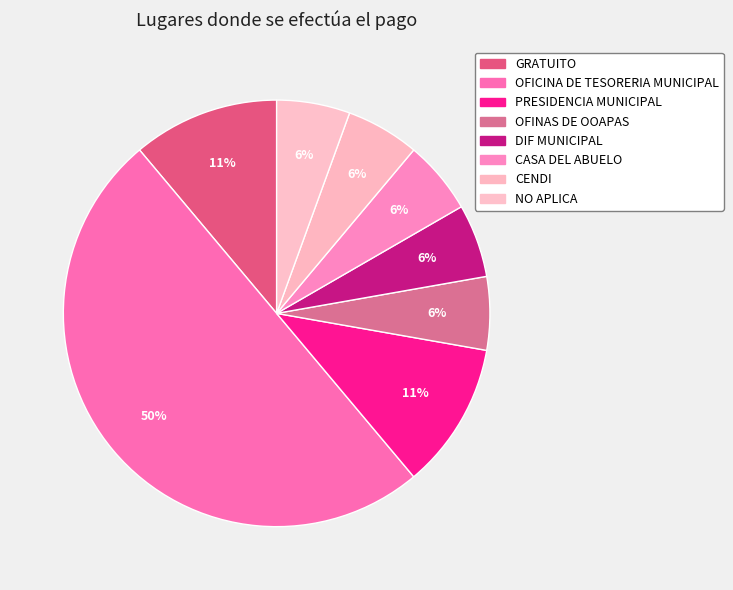

How many segments does this pie chart have?

8